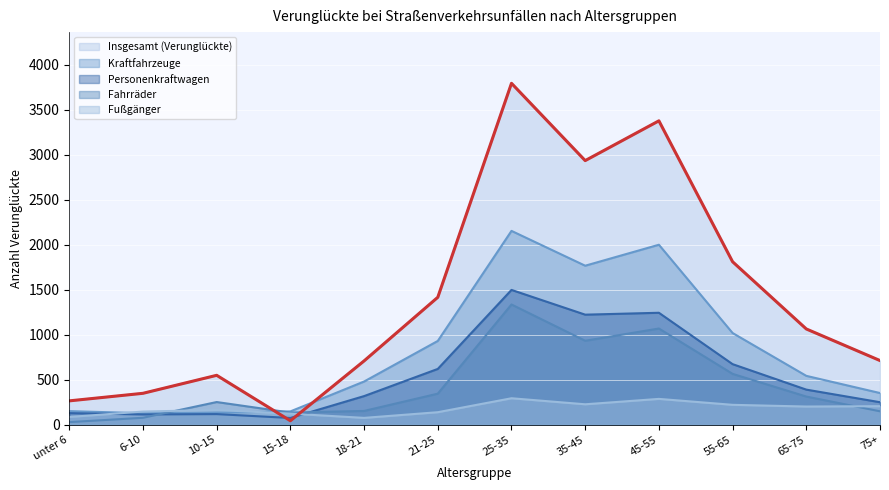

Is it true that Personenkraftwagen equals 1015 at 55-65?

False